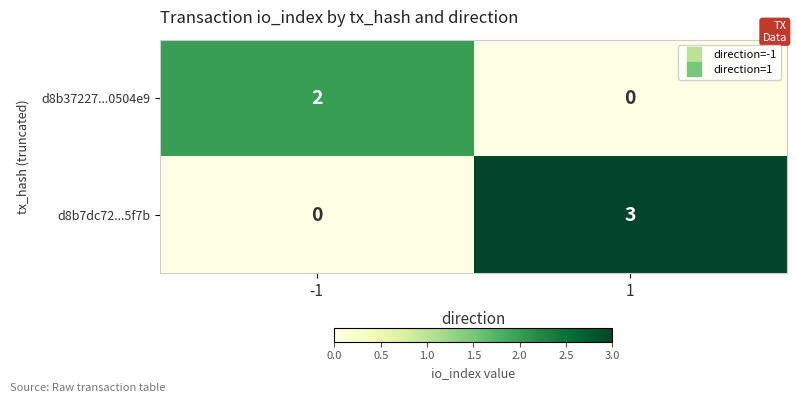

Which series changed the most between -1 and 1?

d8b7dc72...5f7b